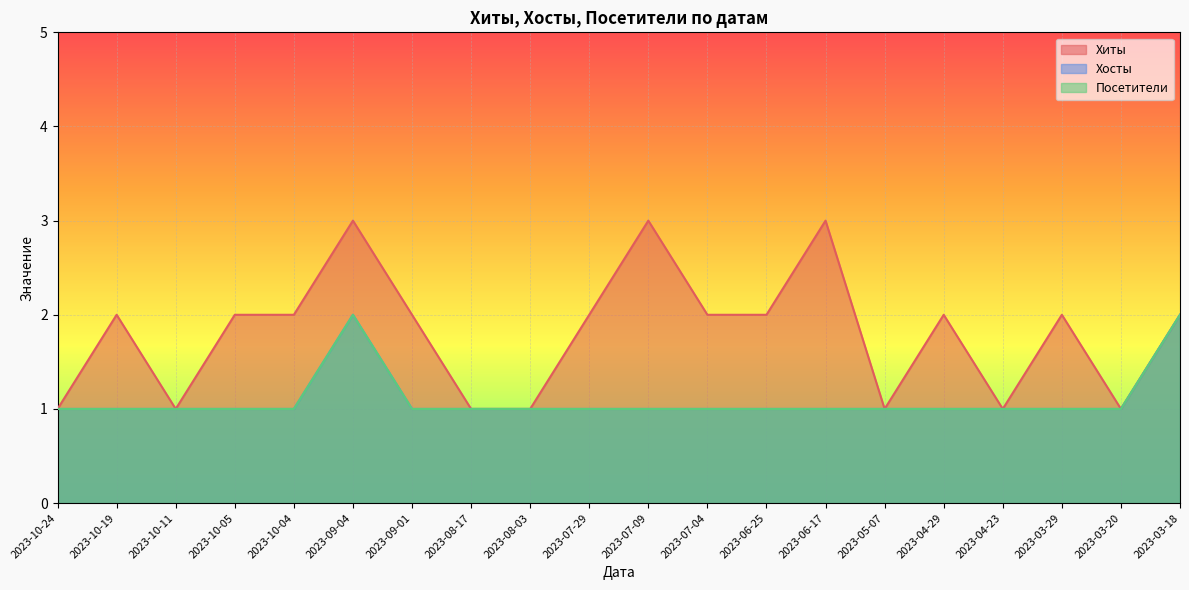

At which label is Хосты closest to 1?

2023-10-24